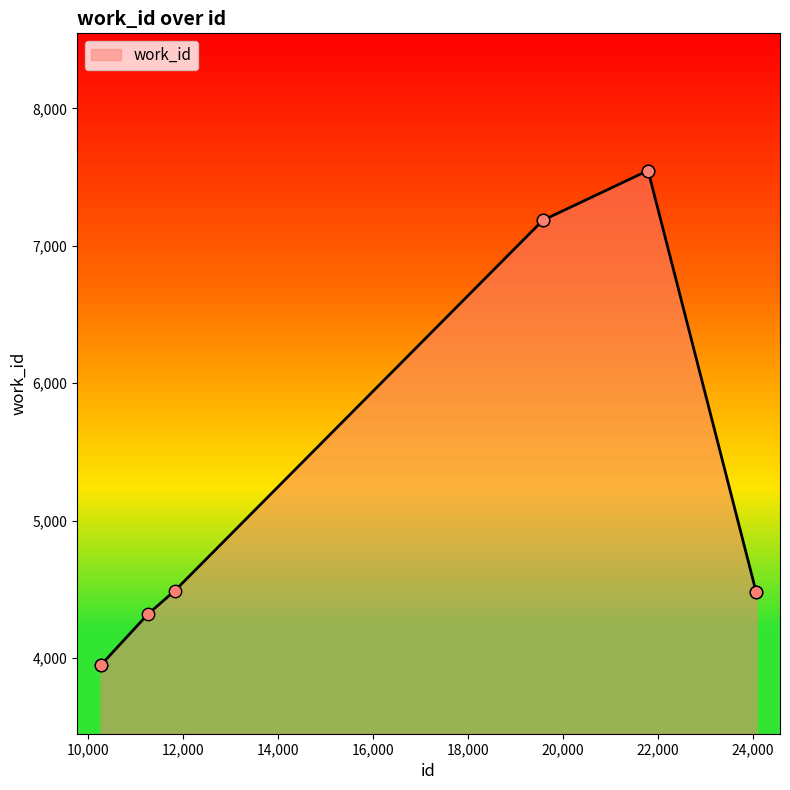

What is the difference between the maximum and minimum values?

3598